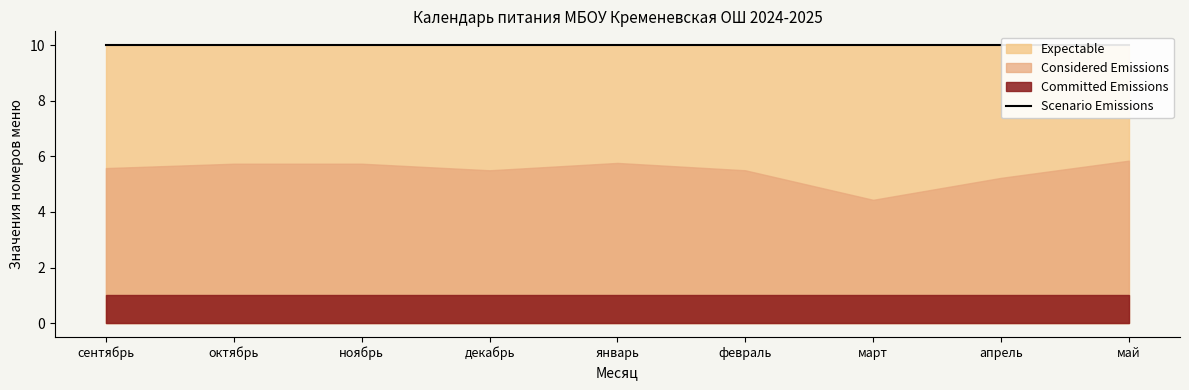

The Considered Emissions series shows 3 at март. True or false?

False